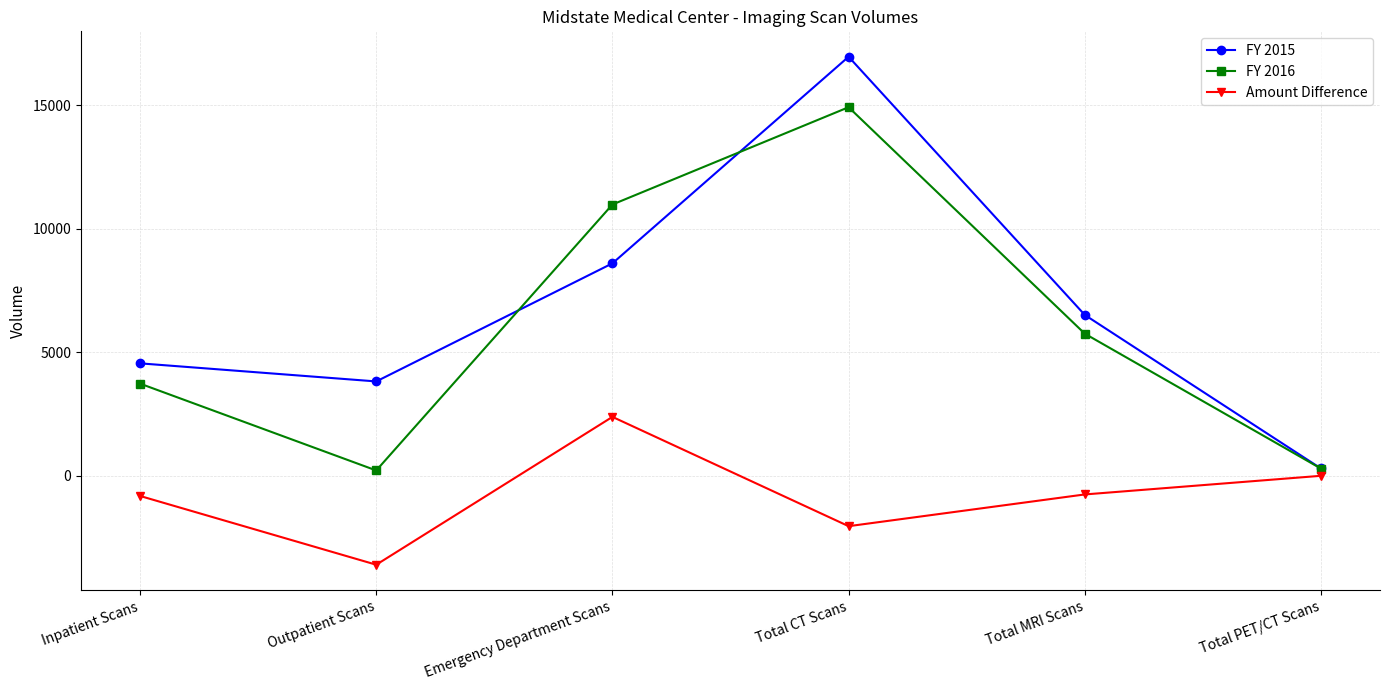

The FY 2016 series shows 4046 at Emergency Department Scans. True or false?

False